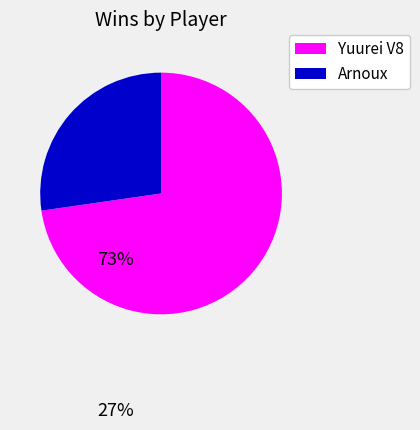

Does any single category account for the majority?

Yes